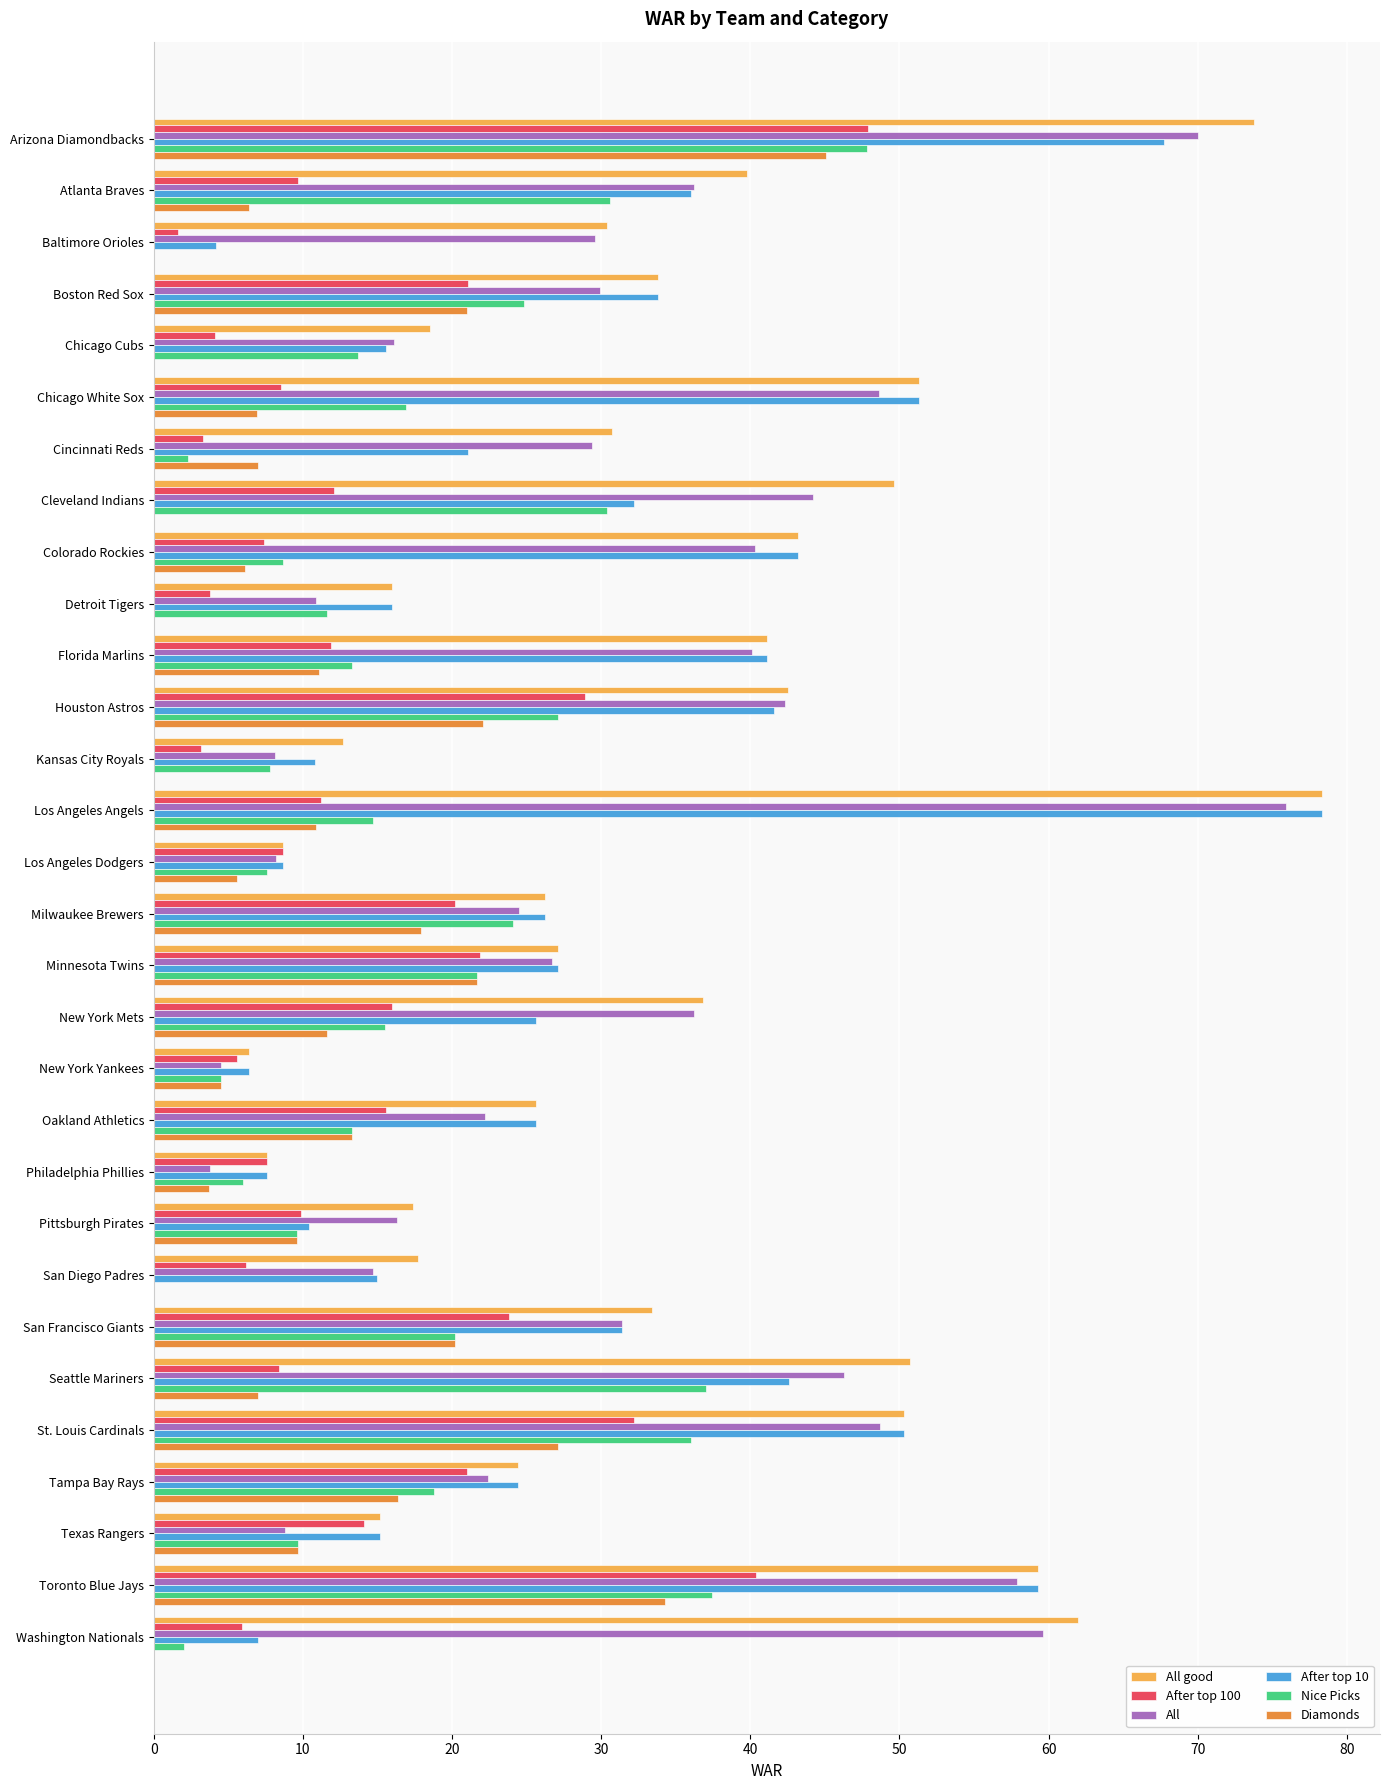

The All series shows 14.4 at Los Angeles Dodgers. True or false?

False